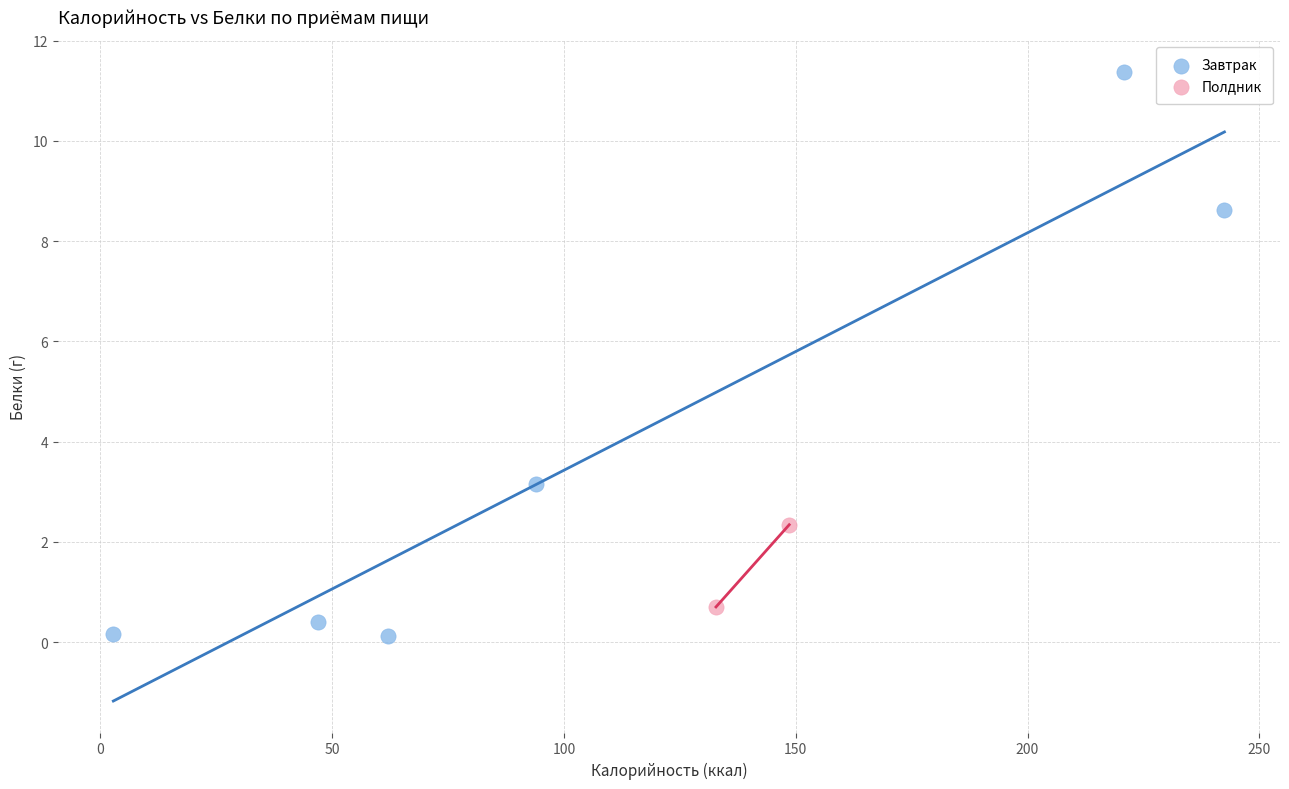

What are all the series names shown in the legend?

Завтрак, Полдник